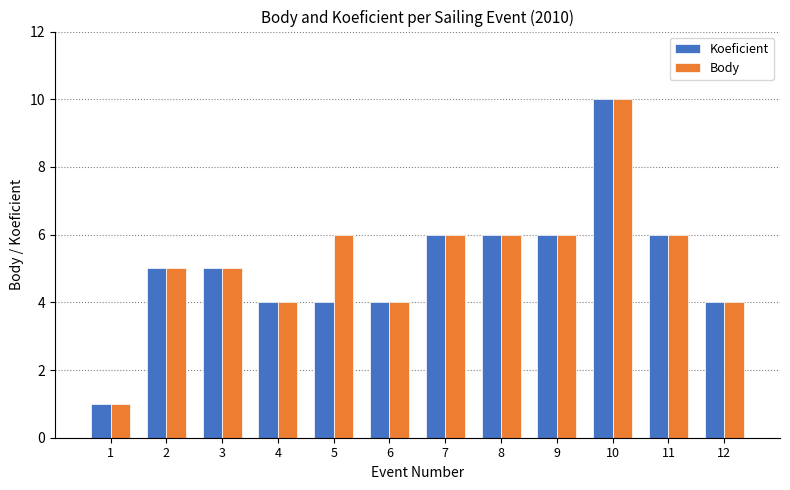

Count the number of data series in this chart.

2